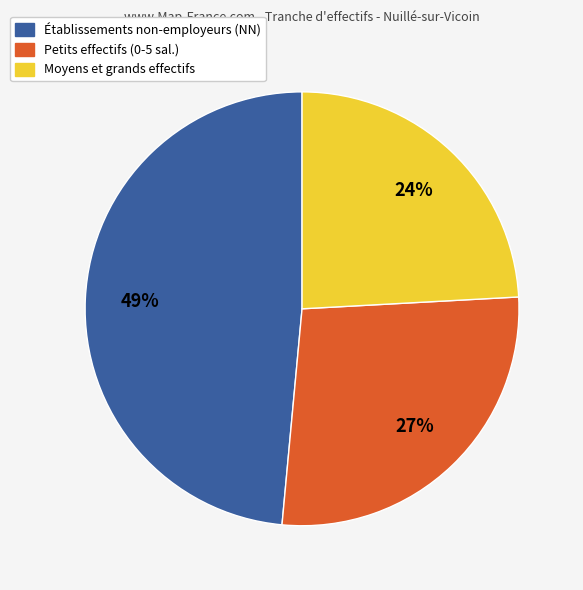

Count the number of slices in the pie.

3